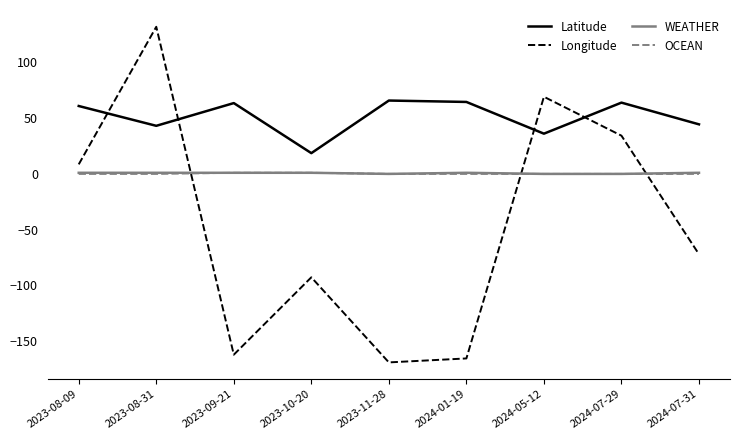

Read the OCEAN value at 2023-10-20.

1.0